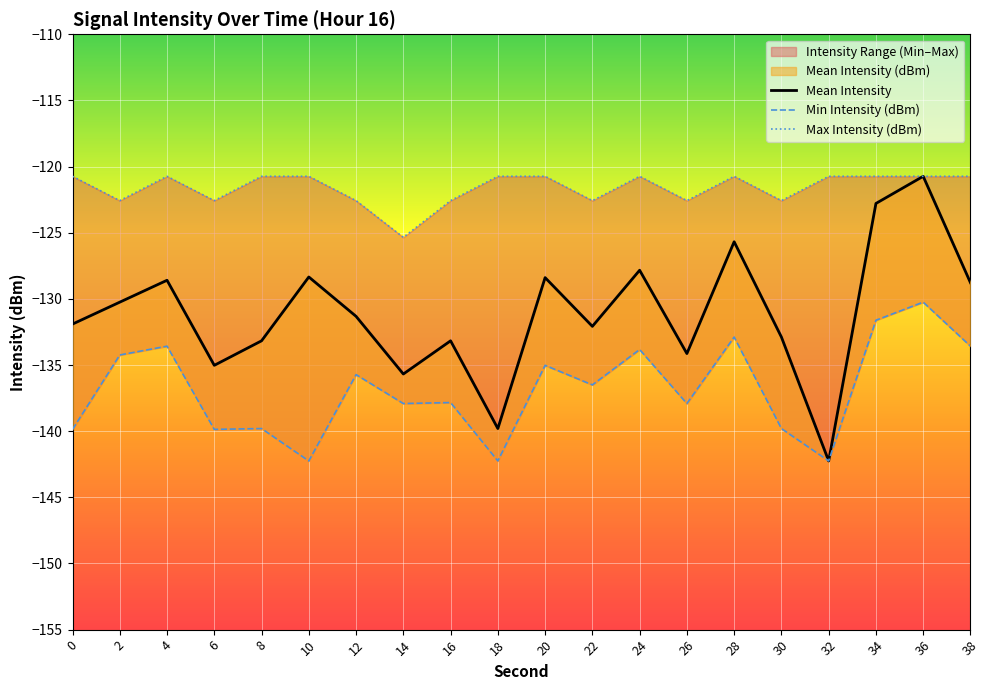

In Max Intensity (dBm), how many points are higher than both neighbors (excluding endpoints)?

3